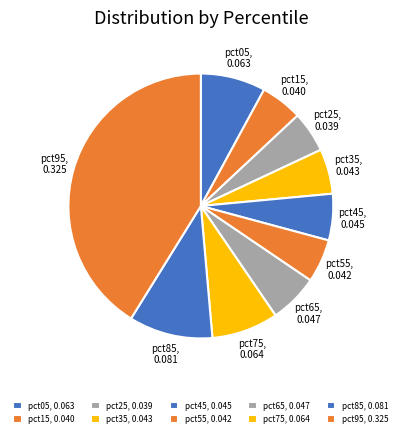

Is it true that pct85 is 17% of the pie?

False